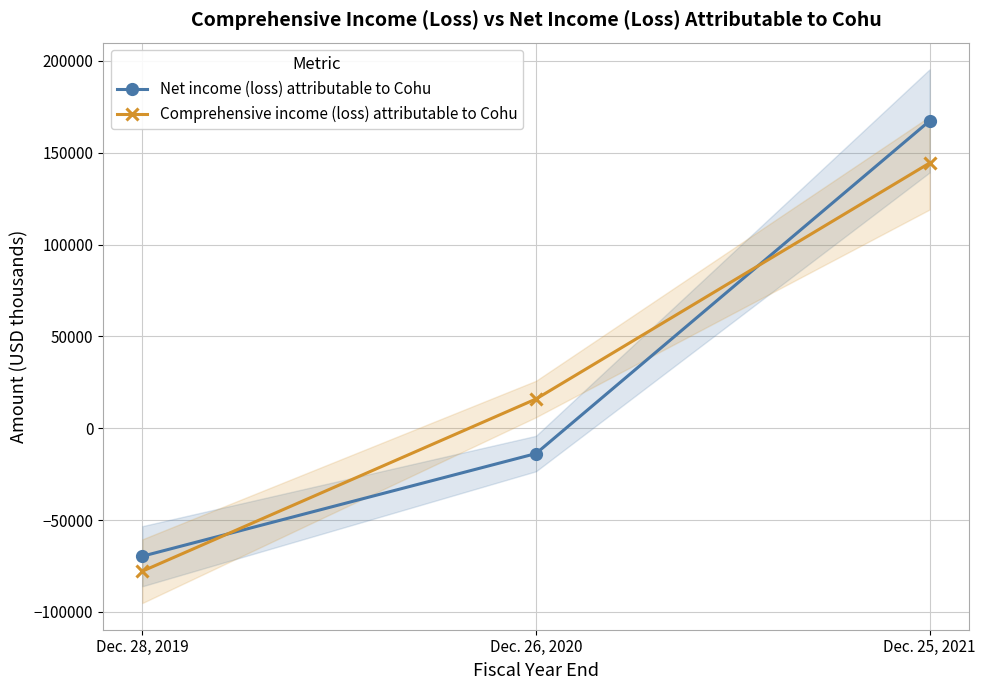

Between Dec. 25, 2021 and Dec. 26, 2020, which is larger?

Dec. 25, 2021